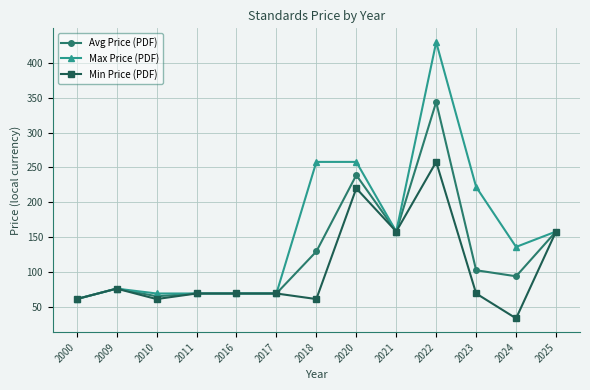

At which label does Avg Price (PDF) reach its peak?

2022